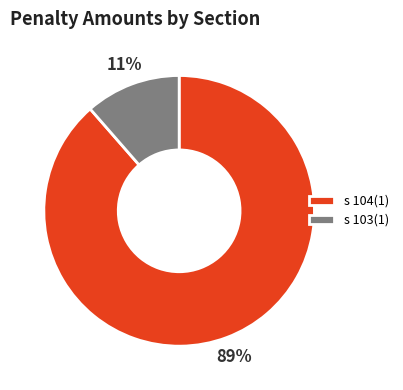

Between s 103(1) and s 104(1), which is larger?

s 104(1)